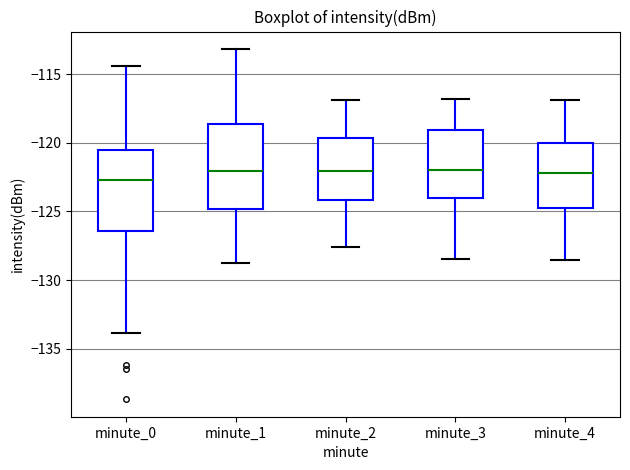

Reading left to right, read every box against the y-axis: the position of its median line, the range the box covers, and the ends of its whiskers. The values are not printed on the chart, so give them approximately, as read against the axis.

minute_0: median -122.5, box -126.5 to -120.5, whiskers -134.0 to -114.5
minute_1: median -122.0, box -125.0 to -118.5, whiskers -129.0 to -113.0
minute_2: median -122.0, box -124.0 to -119.5, whiskers -127.5 to -117.0
minute_3: median -122.0, box -124.0 to -119.0, whiskers -128.5 to -117.0
minute_4: median -122.0, box -124.5 to -120.0, whiskers -128.5 to -117.0